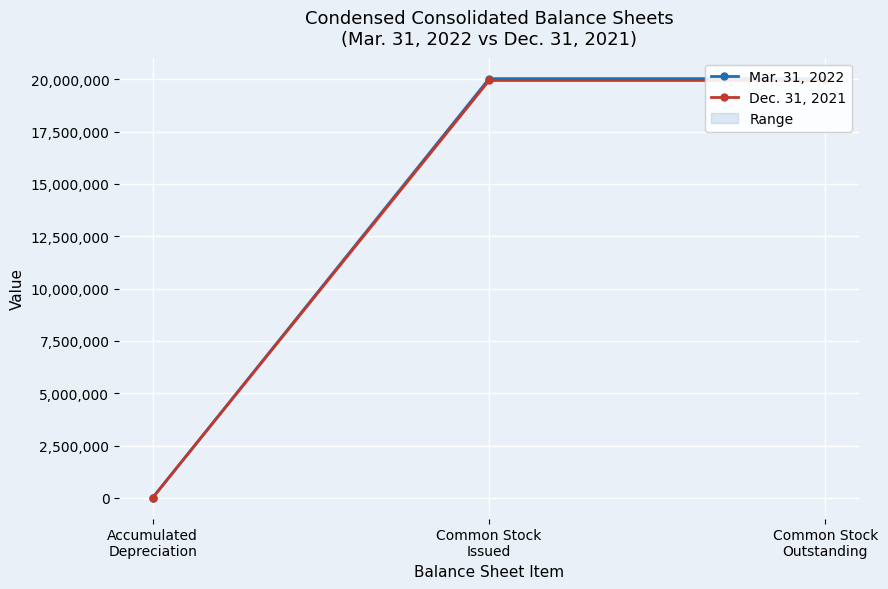

Between Common Stock
Issued and Common Stock
Outstanding, which series saw the biggest shift?

Mar. 31, 2022